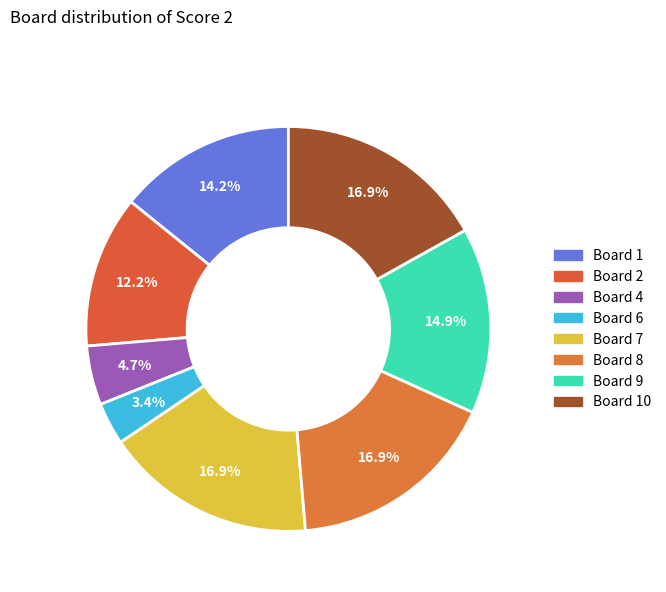

How many slices are in this pie chart?

8